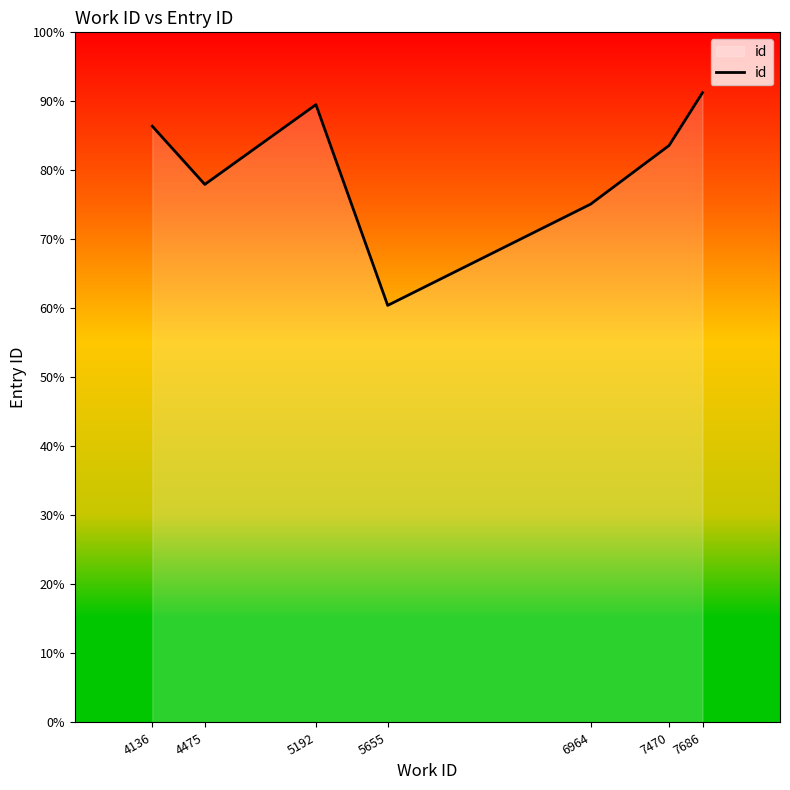

Read the value at 5192, to the nearest 50.

22400